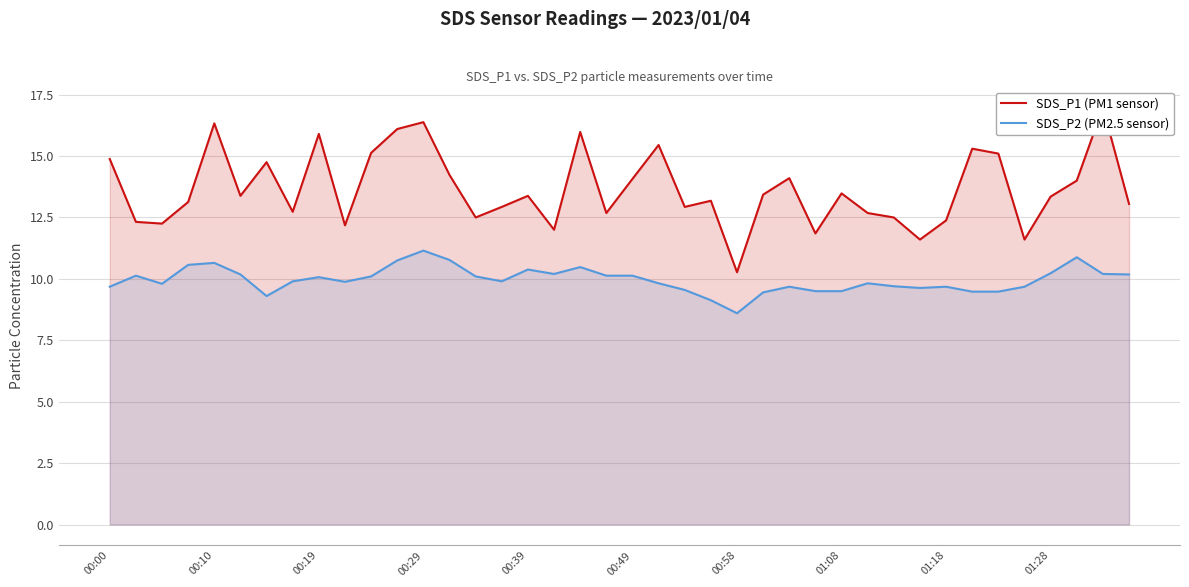

The value of SDS_P2 (PM2.5 sensor) at 00:49 is 13.2. True or false?

False